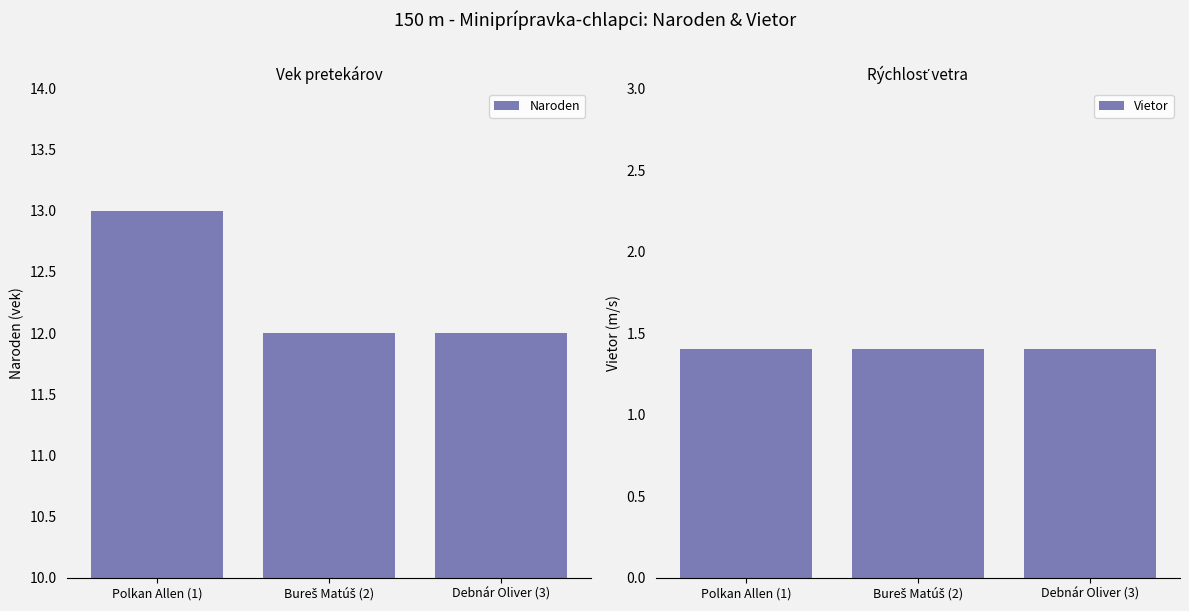

What is the sum of all Naroden values?

37